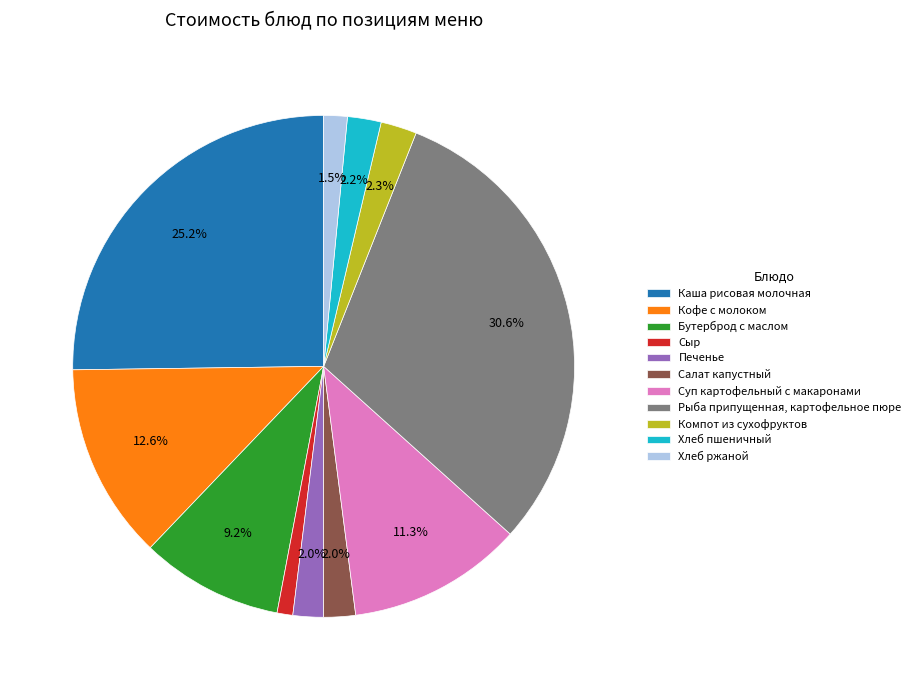

To the nearest percent, what is the average slice percentage?

9%